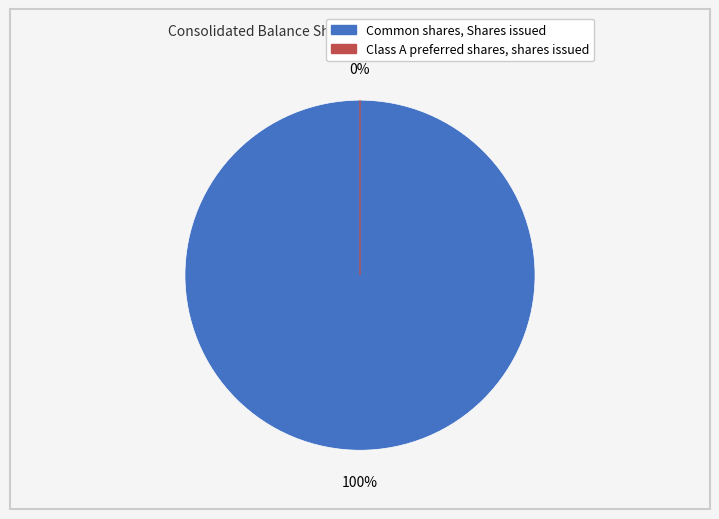

To the nearest percent, what is the average slice percentage?

50%